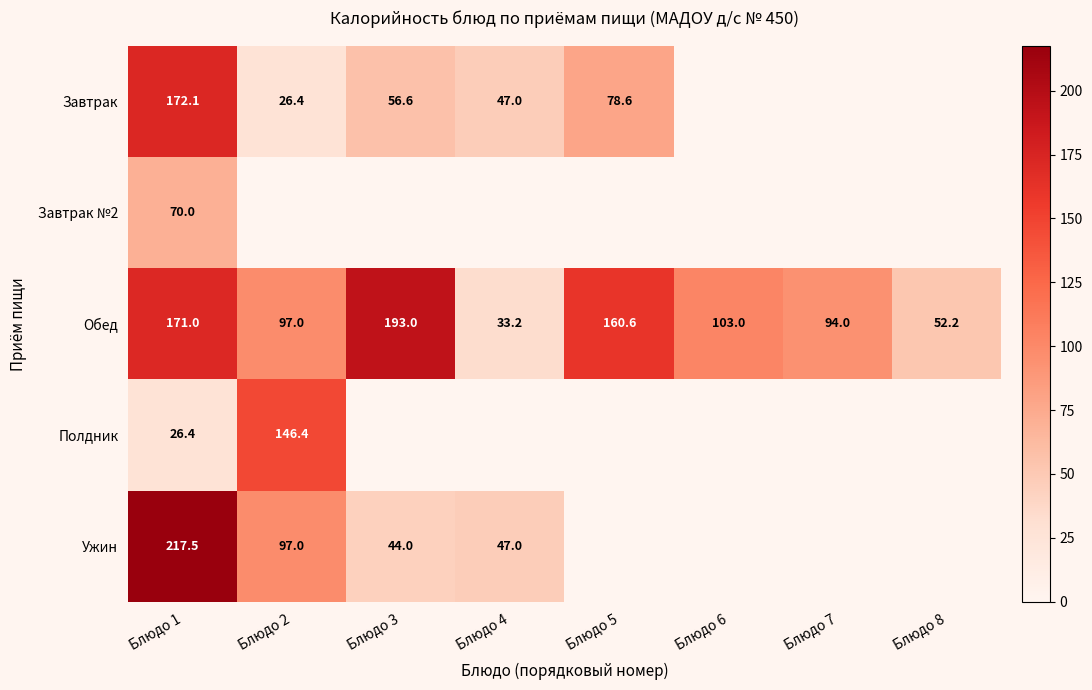

The value of Завтрак at Блюдо 2 is 26.4. True or false?

True